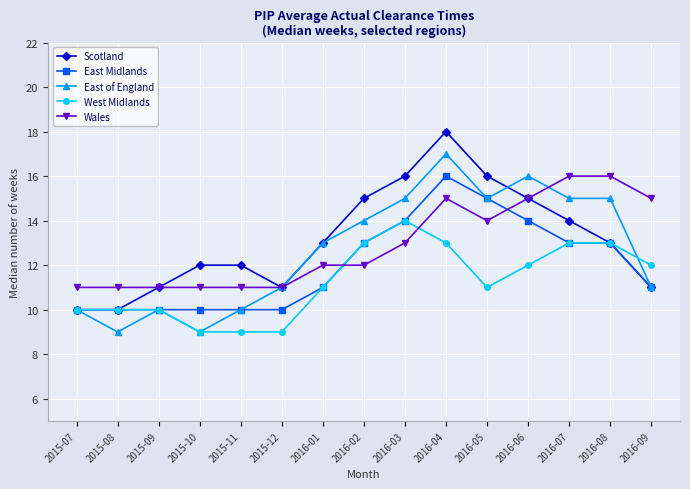

What is the difference between the maximum and minimum values in the Scotland series?

8